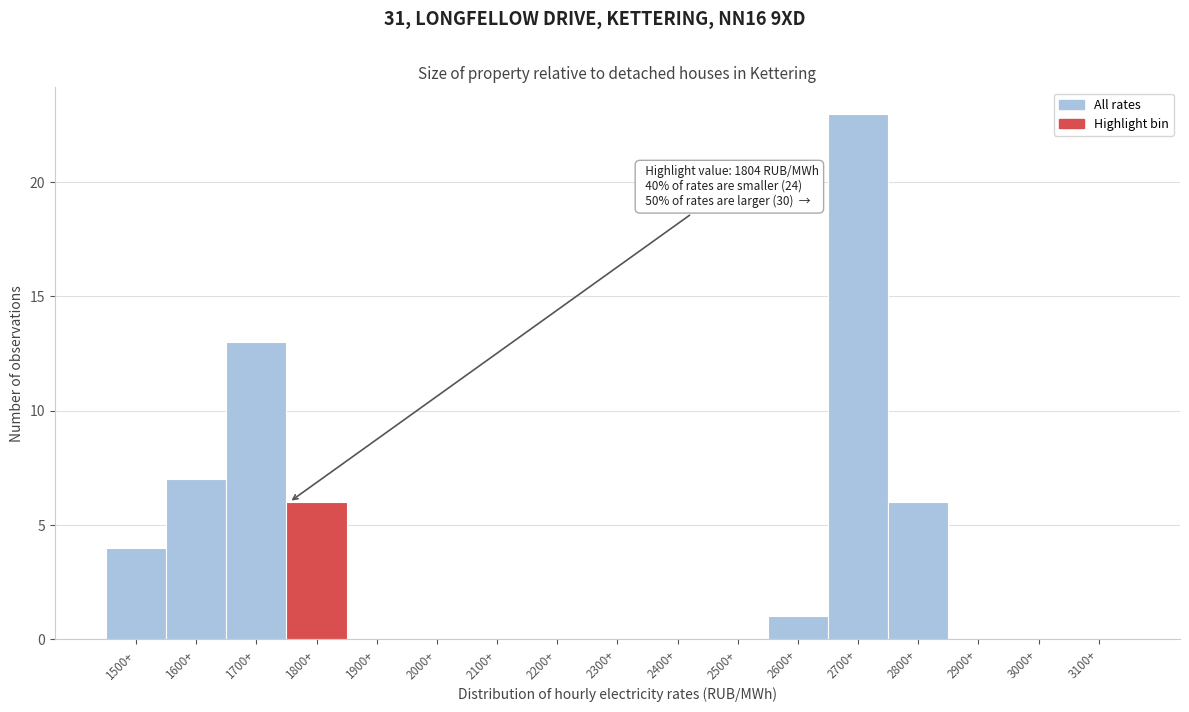

Reading left to right, transcribe all the data shown in this chart.

1500+=4	1600+=7	1700+=13	1800+=6	1900+=0	2000+=0	2100+=0	2200+=0	2300+=0	2400+=0	2500+=0	2600+=1	2700+=23	2800+=6	2900+=0	3000+=0	3100+=0